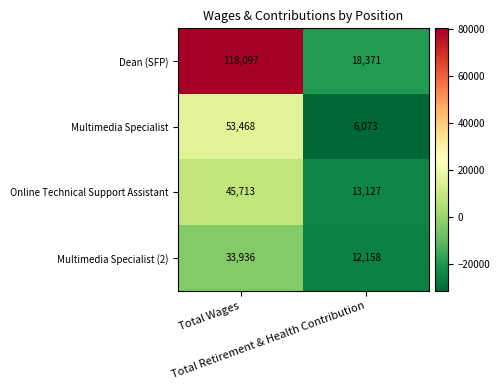

How many values in the Multimedia Specialist (2) series are below 33936?

1